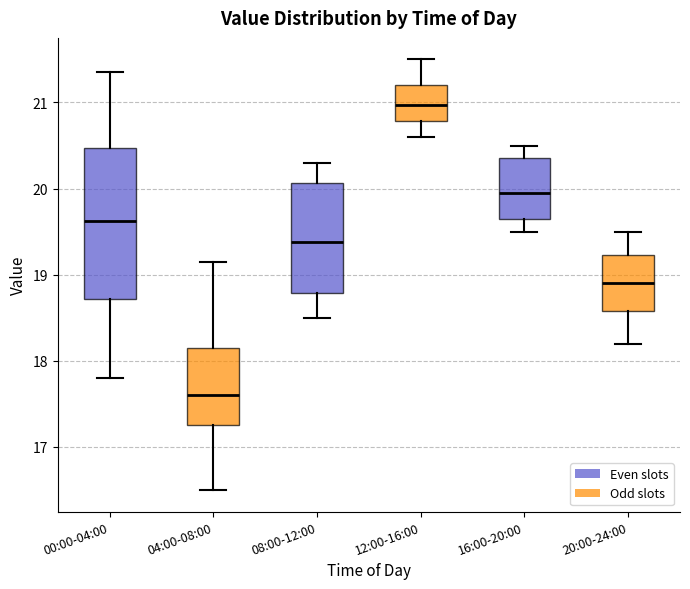

Which box is the tallest, from its lower edge to its upper edge?

00:00-04:00